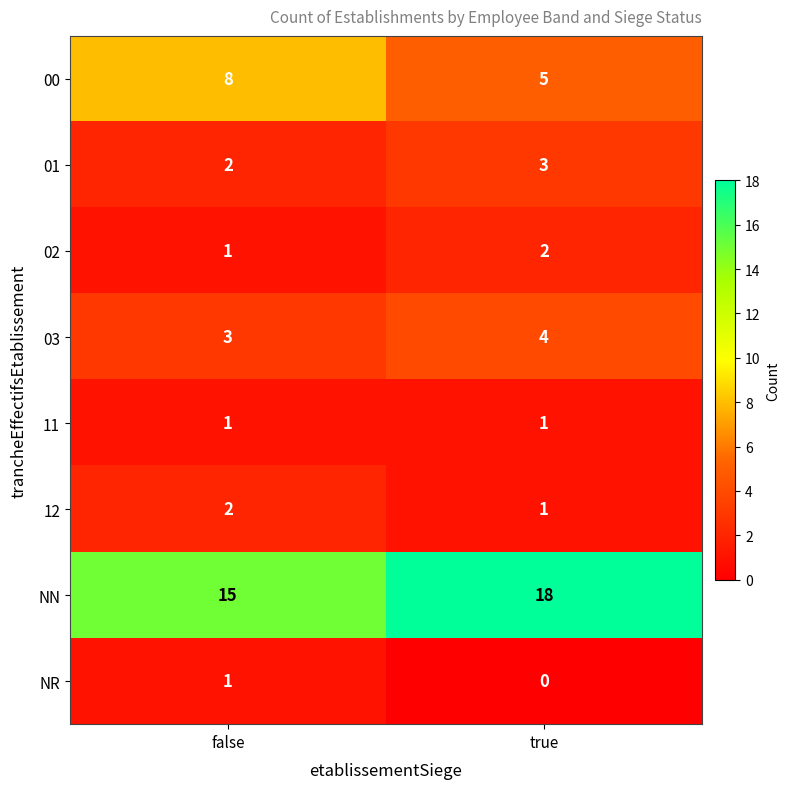

Rank the categories by 00 value from lowest to highest.

true, false